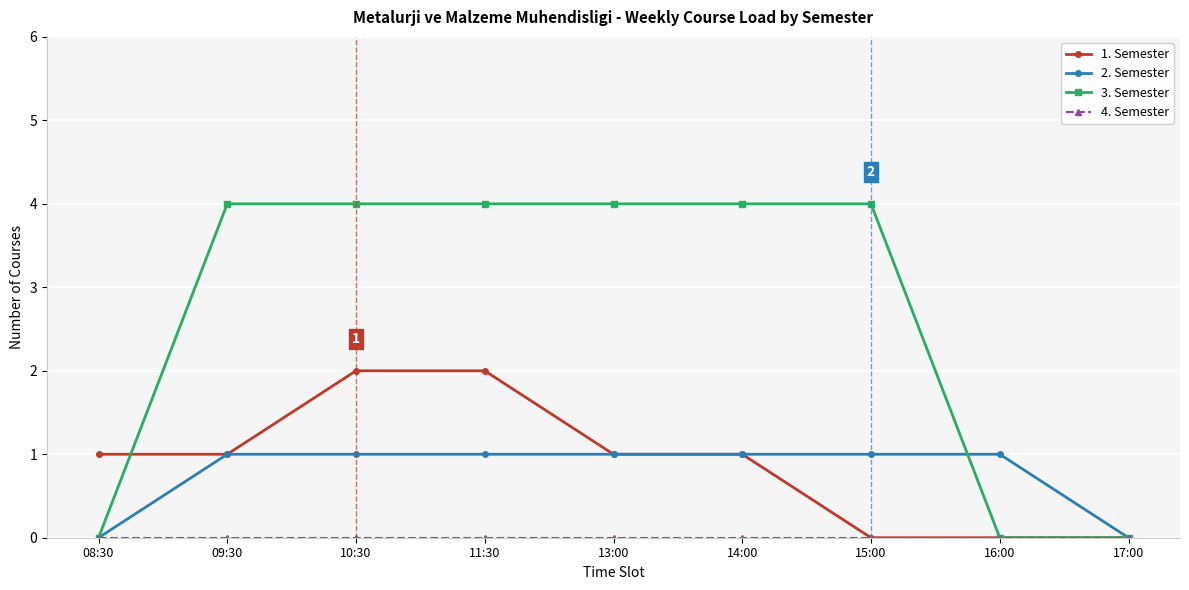

The 3. Semester series shows 0 at 08:30. True or false?

True